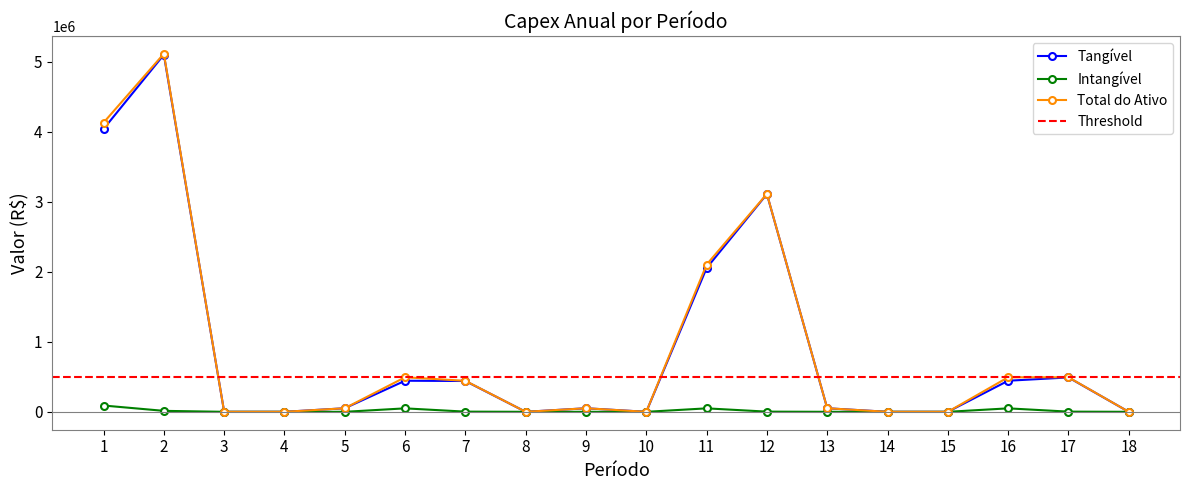

What is the difference between the second highest and second lowest values in the Intangível series?

49404.1